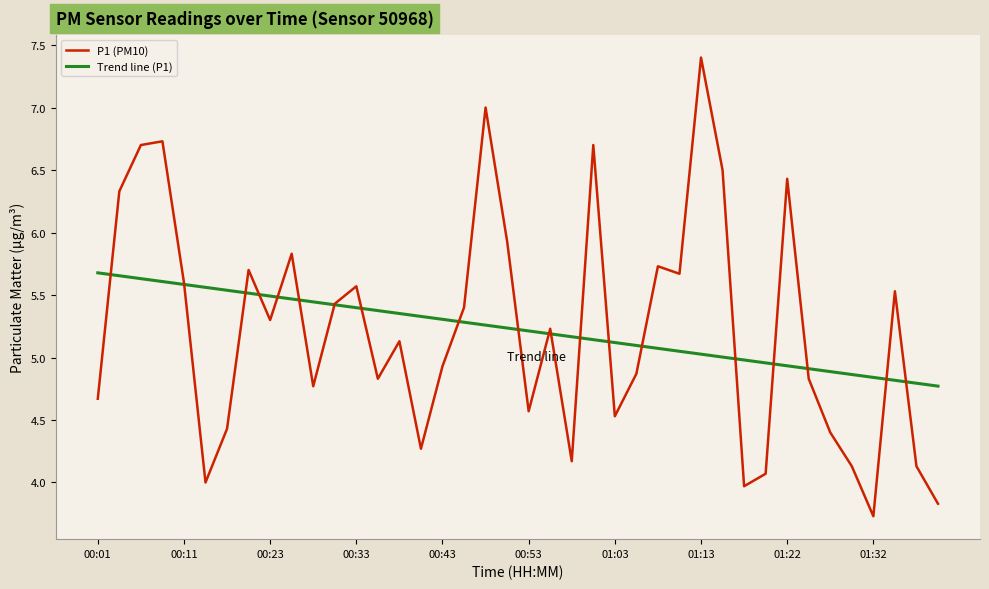

List the series in order of their peak value, highest first.

P1 (PM10), Trend line (P1)